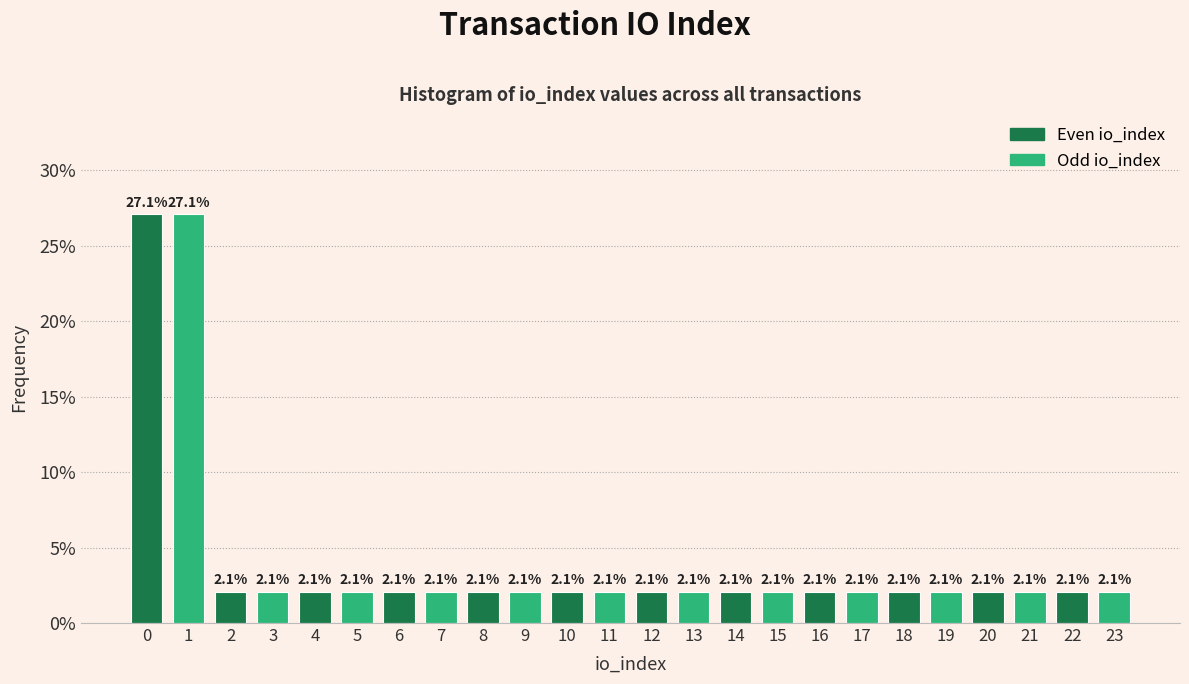

Reading left to right, what are all the values shown in this chart?

0=27.1	1=27.1	2=2.1	3=2.1	4=2.1	5=2.1	6=2.1	7=2.1	8=2.1	9=2.1	10=2.1	11=2.1	12=2.1	13=2.1	14=2.1	15=2.1	16=2.1	17=2.1	18=2.1	19=2.1	20=2.1	21=2.1	22=2.1	23=2.1